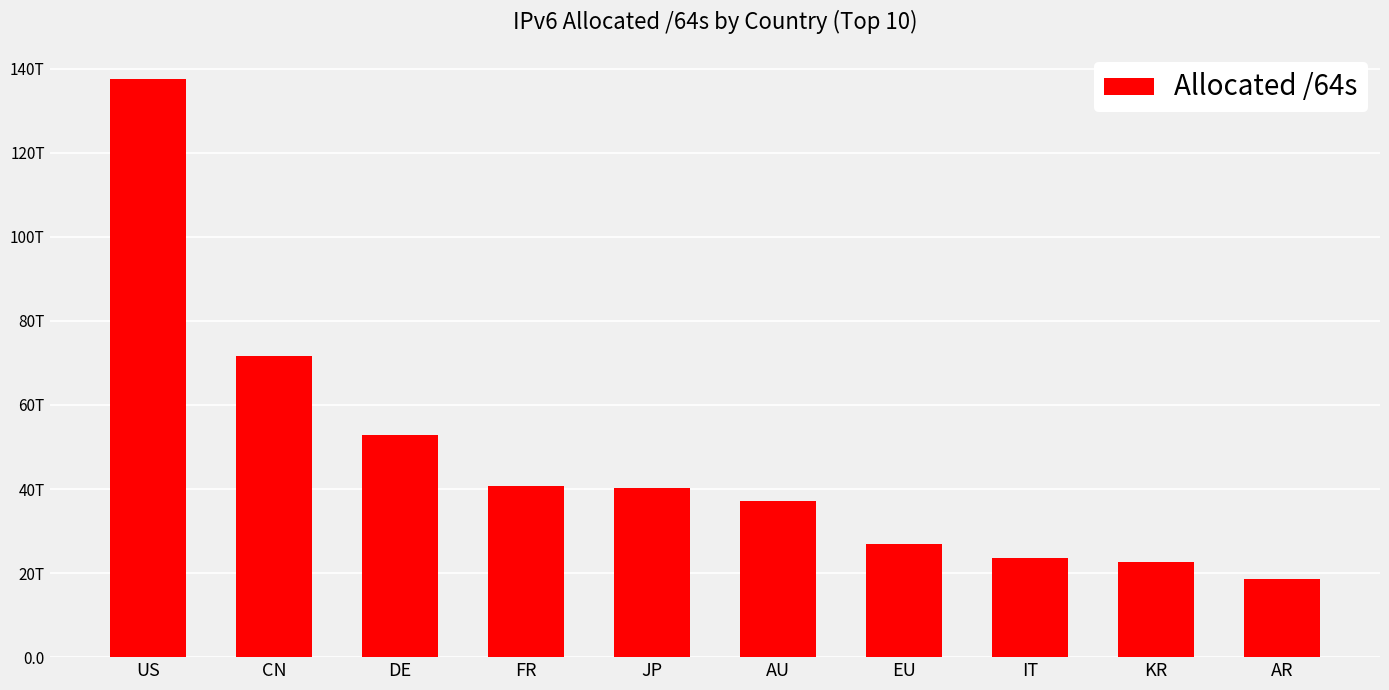

Which category has the highest value across all series?

US